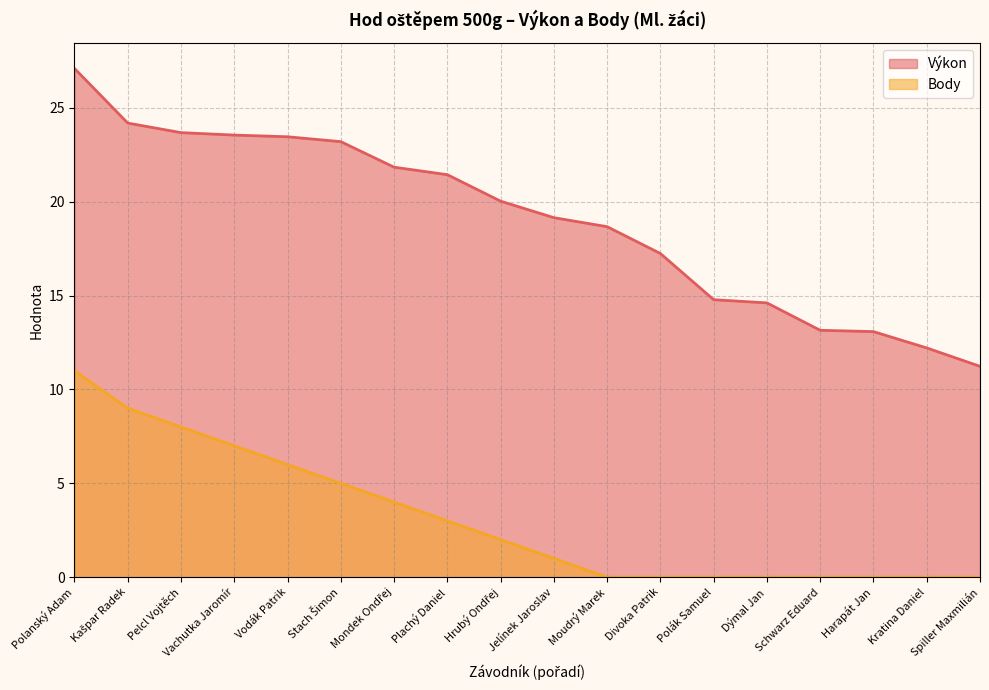

Is it true that Body equals -5.3 at Divoka Patrik?

False